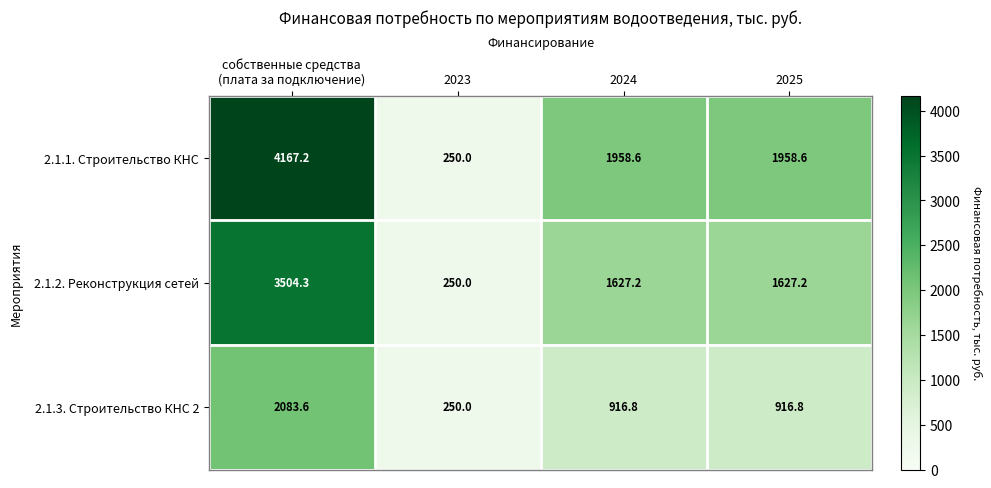

Reading left to right, list all the values displayed in this chart.

2.1.1. Строительство КНС: 4167.2	250.0	1958.6	1958.6
2.1.2. Реконструкция сетей: 3504.3	250.0	1627.2	1627.2
2.1.3. Строительство КНС 2: 2083.6	250.0	916.8	916.8